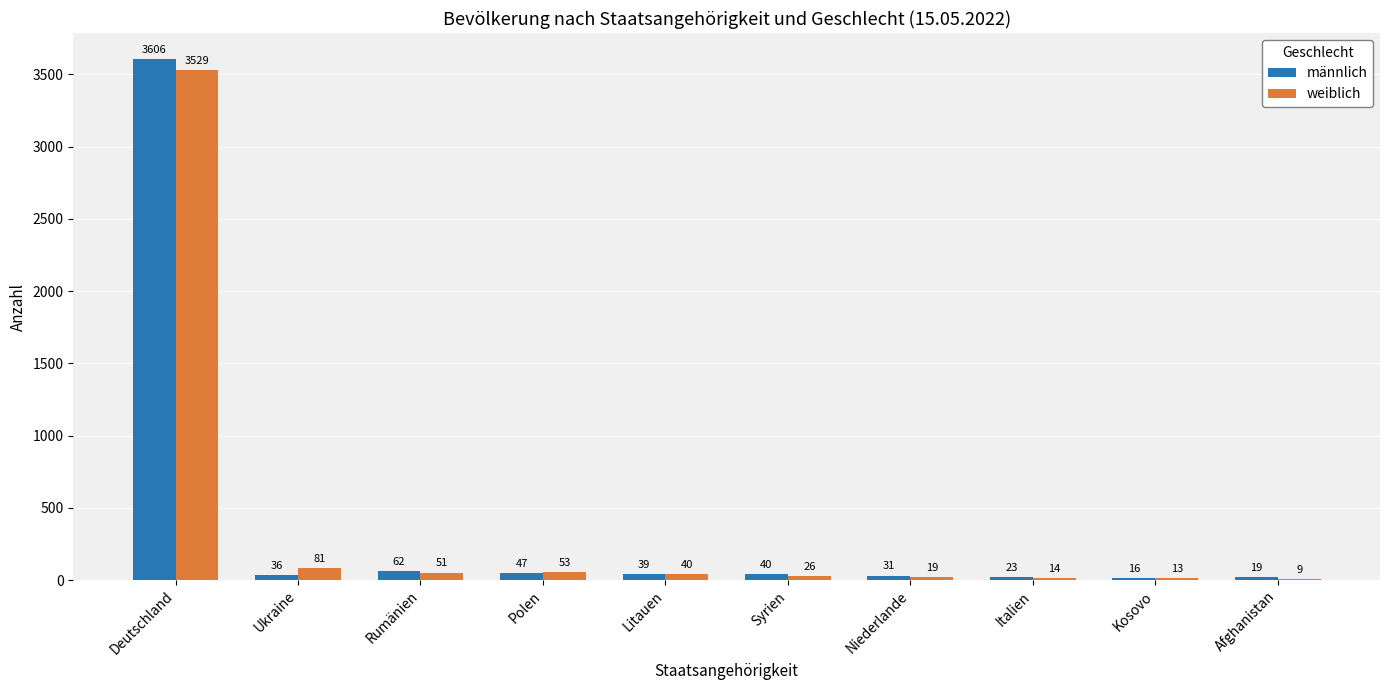

Is the value of weiblich at Kosovo greater than the value of männlich at Syrien?

No